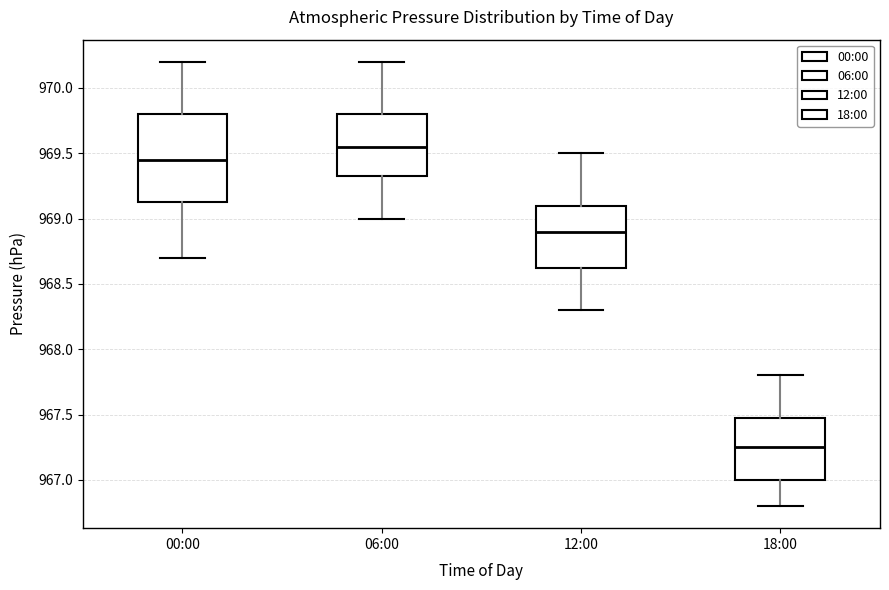

Reading left to right, read every box against the y-axis: the position of its median line, the range the box covers, and the ends of its whiskers. The values are not printed on the chart, so give them approximately, as read against the axis.

00:00: median 969.45, box 969.15 to 969.80, whiskers 968.70 to 970.20
06:00: median 969.55, box 969.35 to 969.80, whiskers 969.00 to 970.20
12:00: median 968.90, box 968.65 to 969.10, whiskers 968.30 to 969.50
18:00: median 967.25, box 967.00 to 967.50, whiskers 966.80 to 967.80